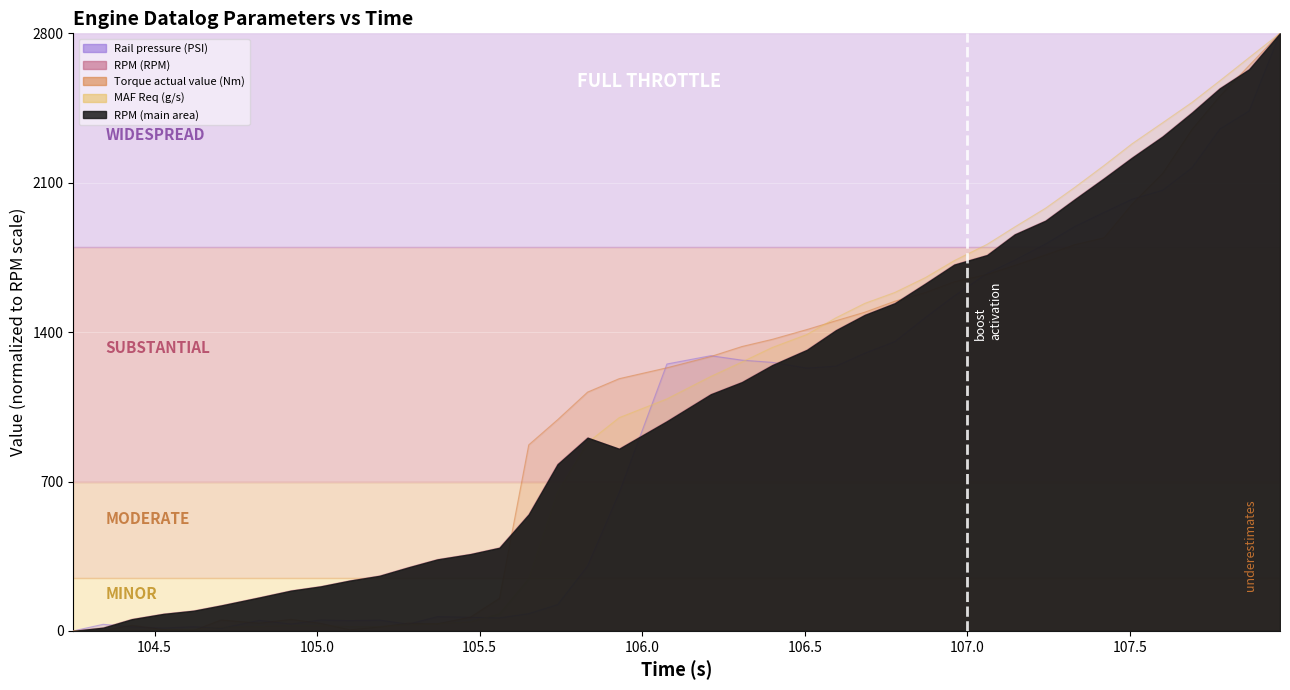

At which category does Torque actual value (Nm) reach its first local valley?

104.62